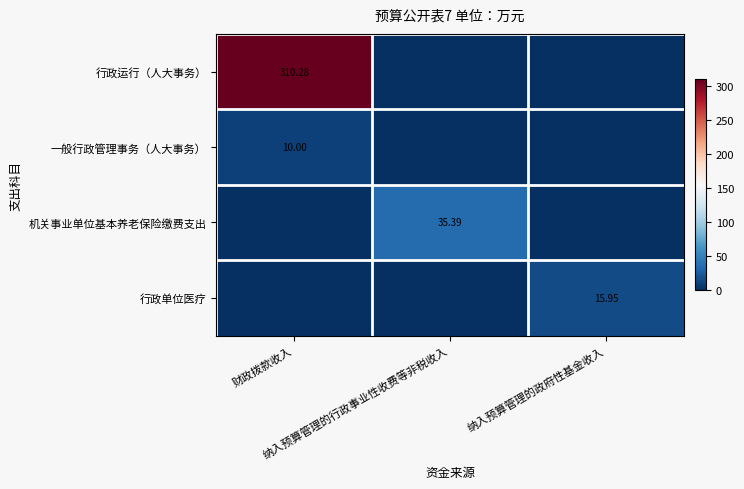

The value of 行政运行（人大事务） at 财政拨款收入 is 310.3. True or false?

True